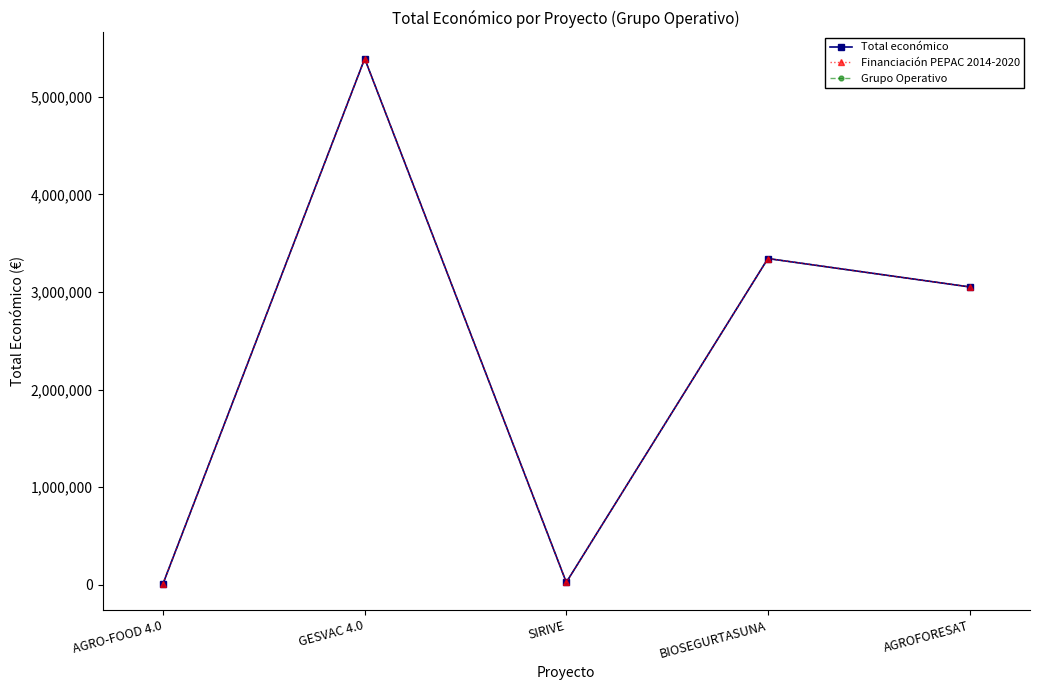

What position from the left is BIOSEGURTASUNA?

4